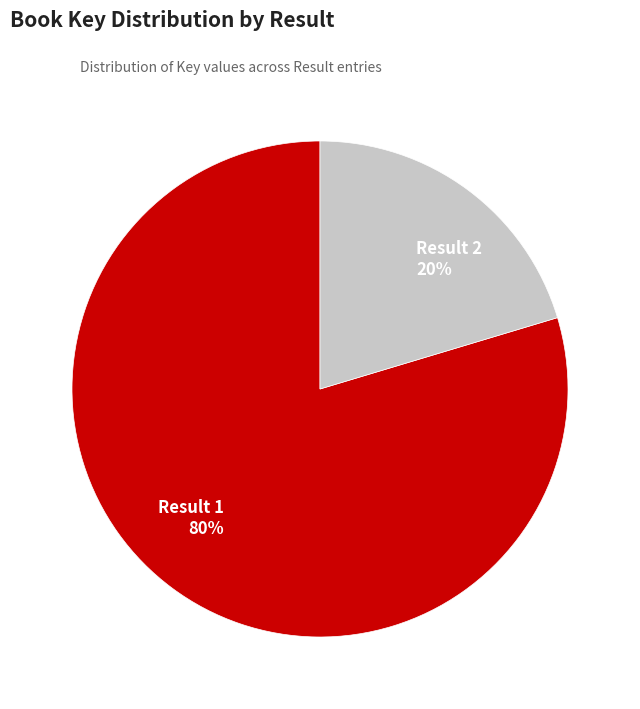

How many segments does this pie chart have?

2